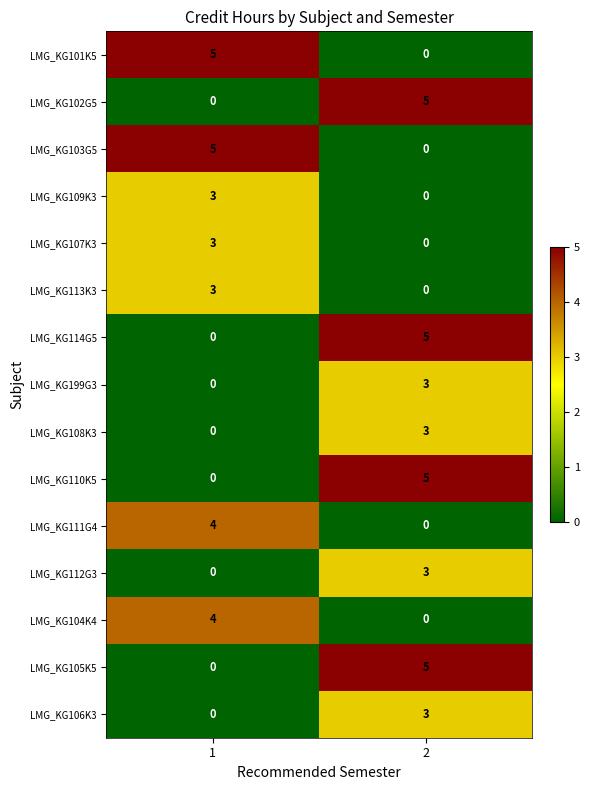

Reading left to right, list all the values displayed in this chart.

LMG_KG101K5: 5	0
LMG_KG102G5: 0	5
LMG_KG103G5: 5	0
LMG_KG109K3: 3	0
LMG_KG107K3: 3	0
LMG_KG113K3: 3	0
LMG_KG114G5: 0	5
LMG_KG199G3: 0	3
LMG_KG108K3: 0	3
LMG_KG110K5: 0	5
LMG_KG111G4: 4	0
LMG_KG112G3: 0	3
LMG_KG104K4: 4	0
LMG_KG105K5: 0	5
LMG_KG106K3: 0	3